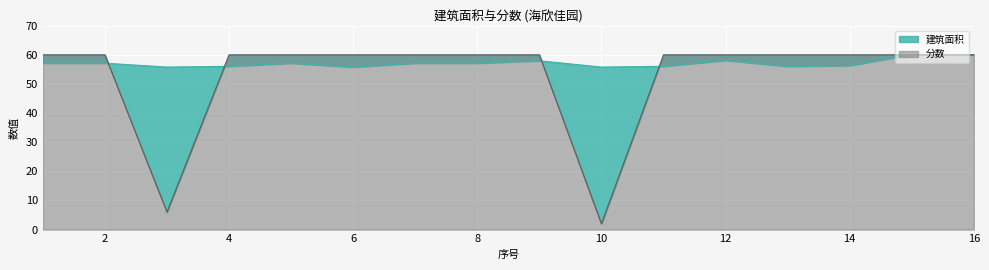

What is the maximum value for 建筑面积?

60.1